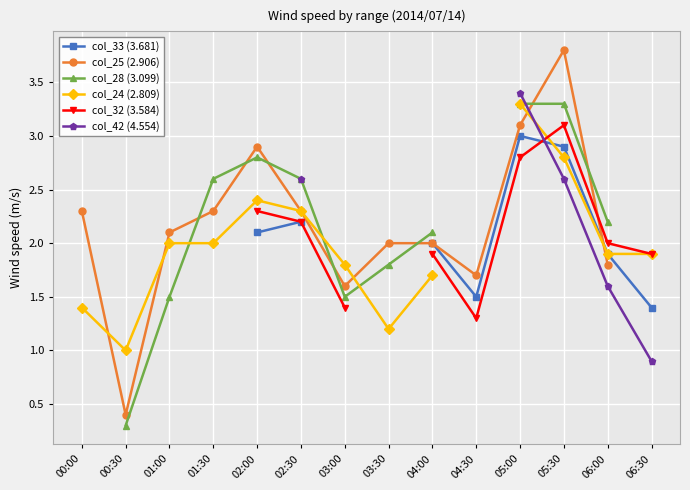

Which series ends up on top after the final intersection of col_42 (4.554) and col_33 (3.681)?

col_33 (3.681)